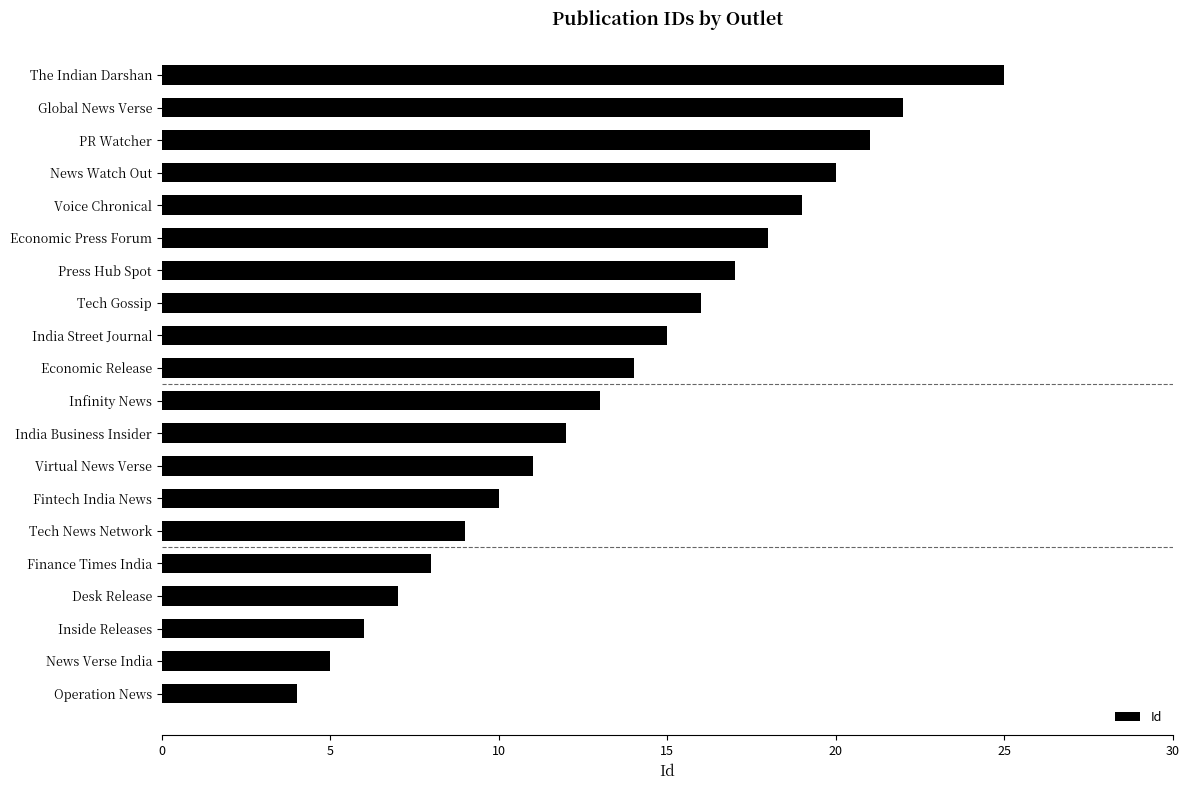

Where is the data nearest to the value 14?

Economic Release